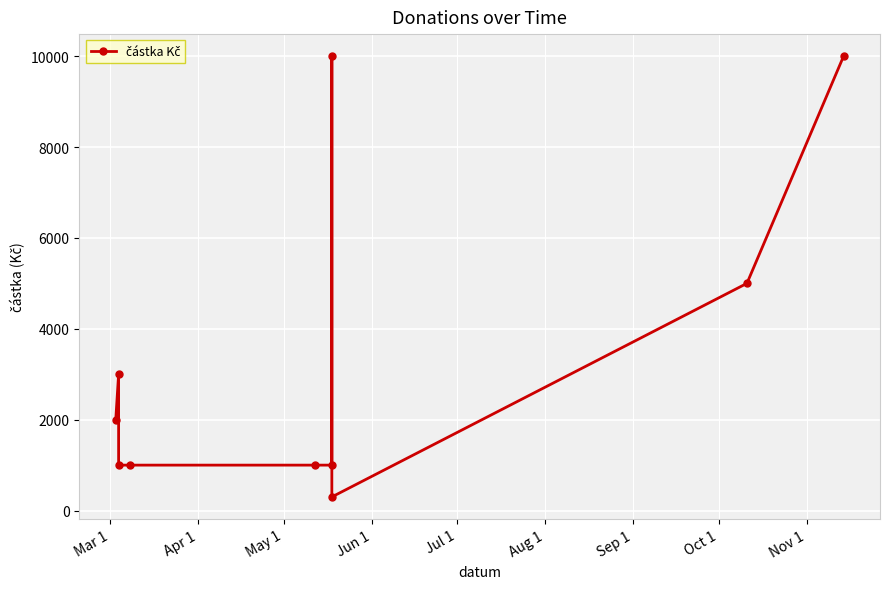

Count the number of categories in the chart.

10